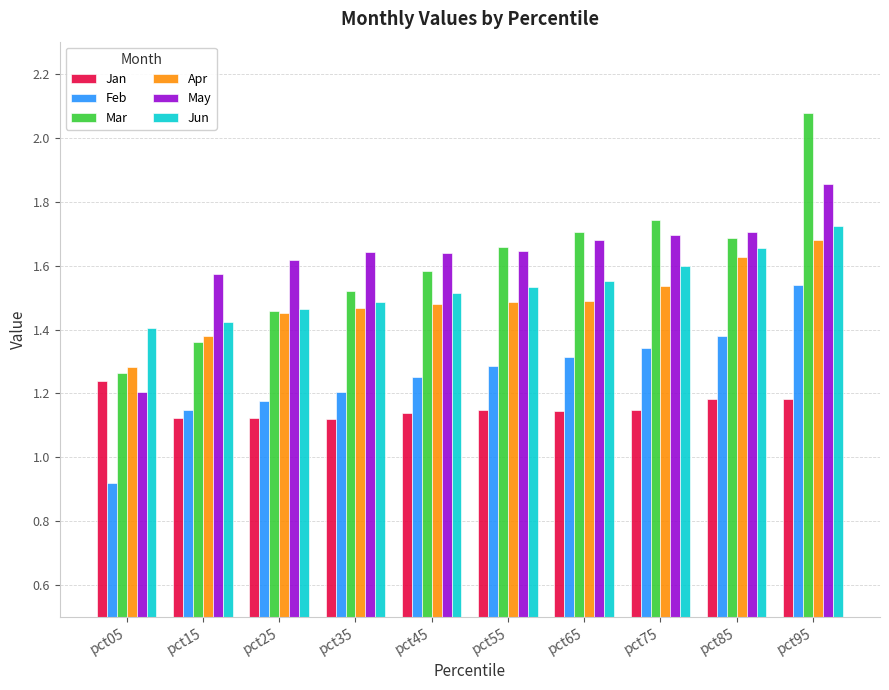

Which label corresponds to the largest value in the chart?

pct95